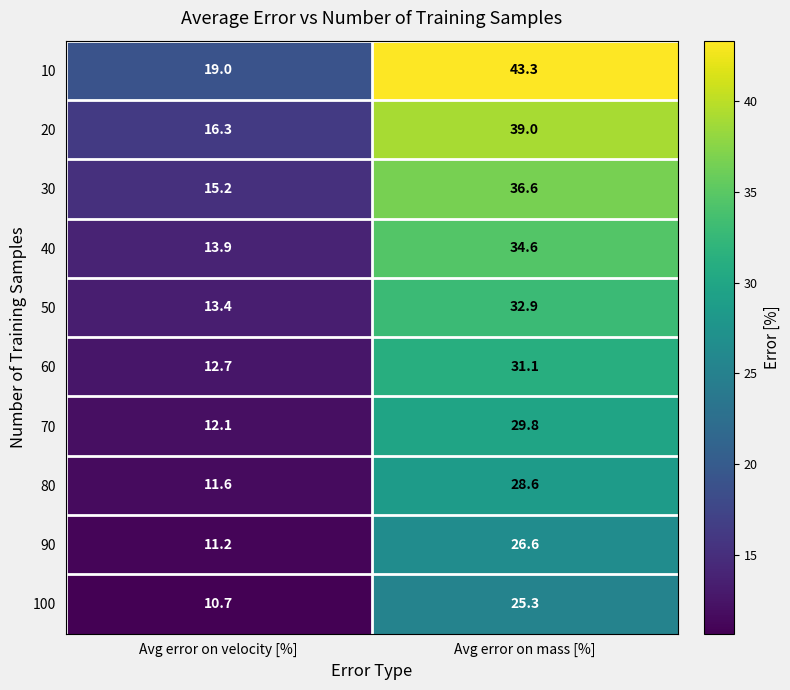

True or false: 90 has a value of 13.6 at Avg error on mass [%].

False